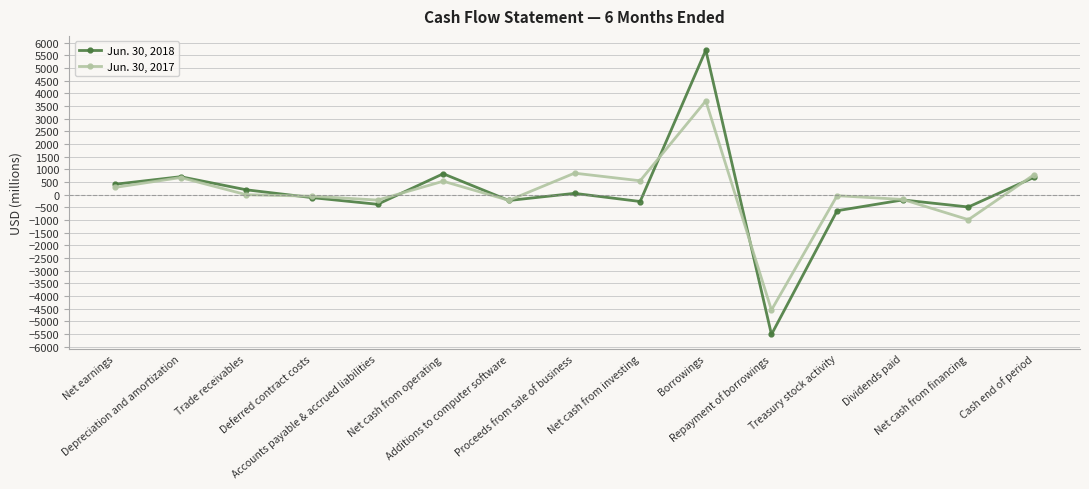

Which series has the widest spread of values?

Jun. 30, 2018